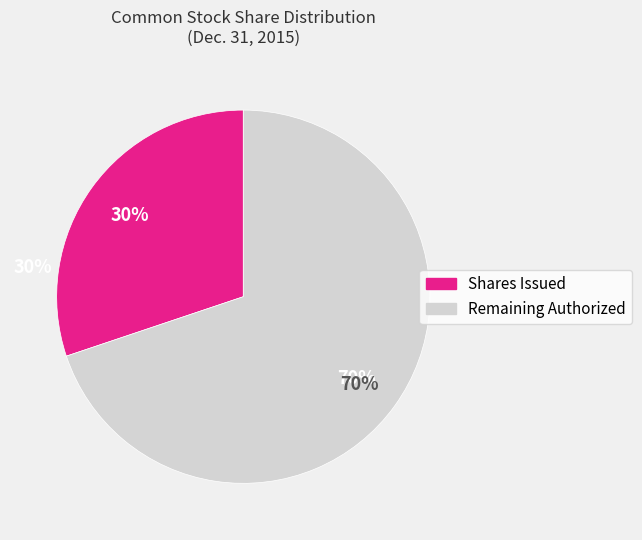

Is there a majority slice in this chart?

Yes